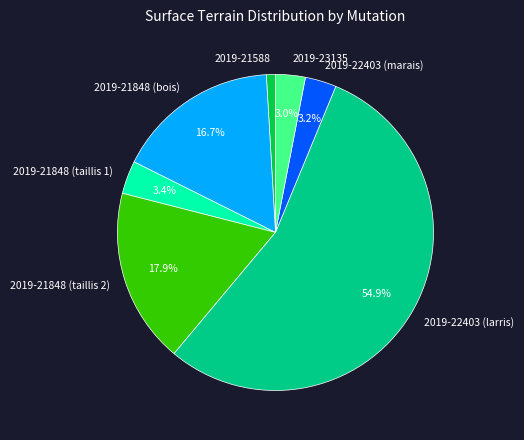

What percentage is NOT represented by 2019-21848 (taillis 1)?

96.6%